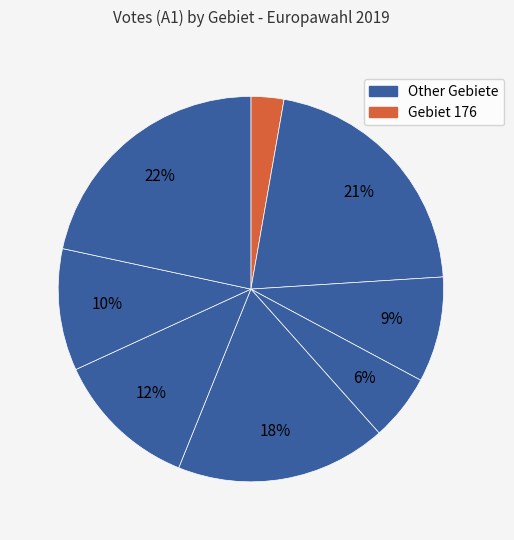

Count the number of slices in the pie.

8